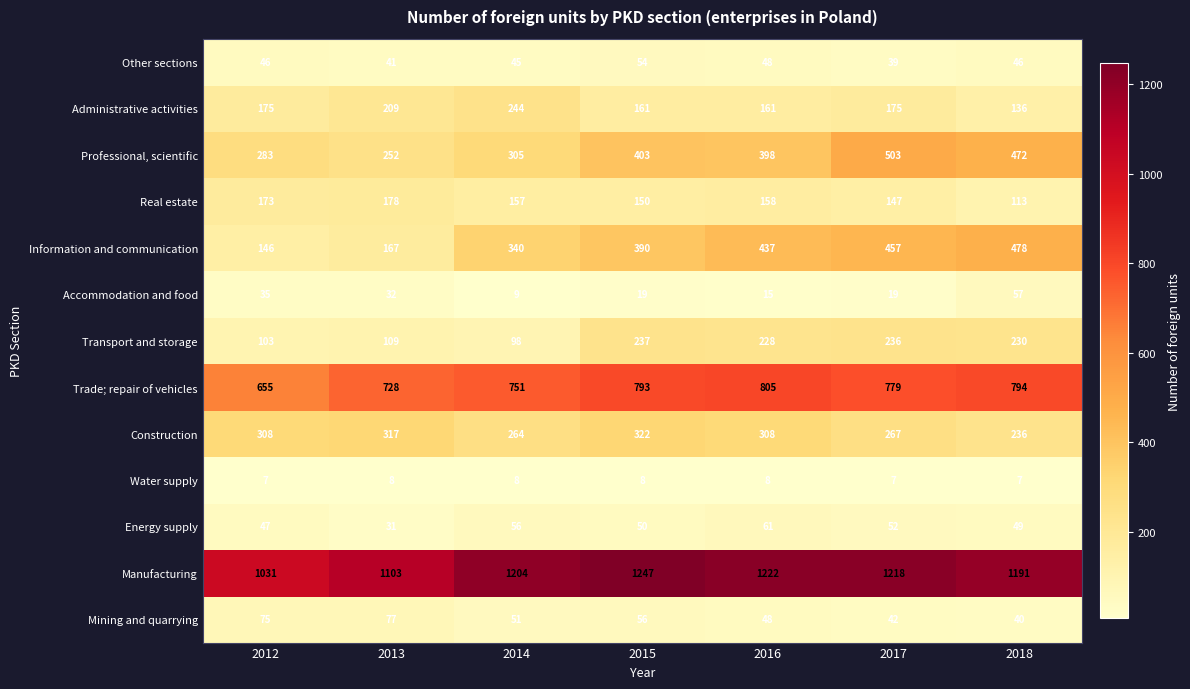

What is the maximum value shown in the chart?

1247